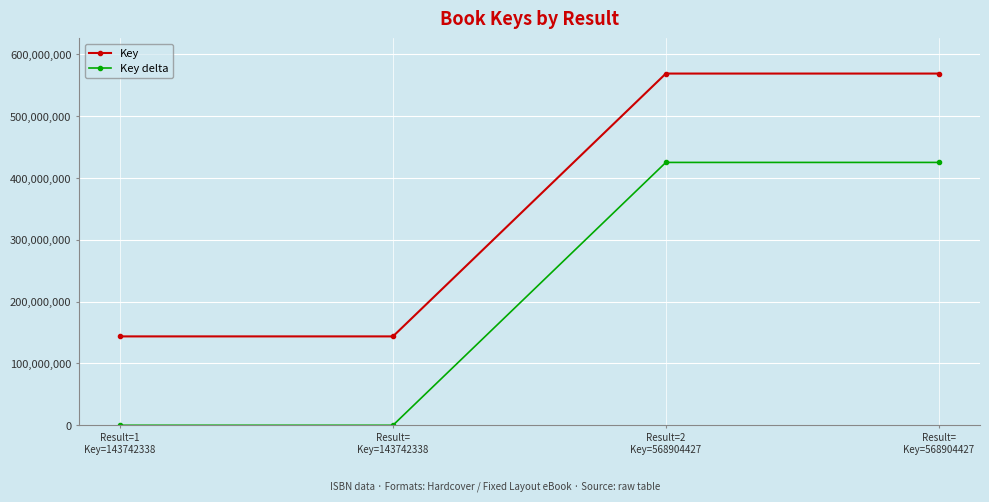

Rank the series by their average value, from lowest to highest.

Key delta, Key